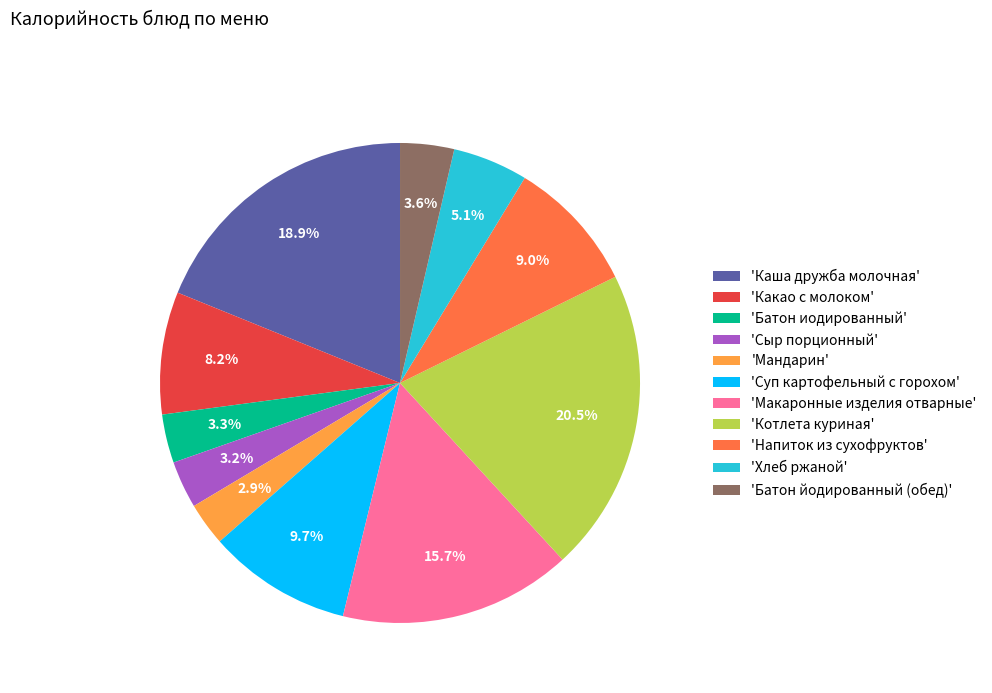

Count the number of slices in the pie.

11